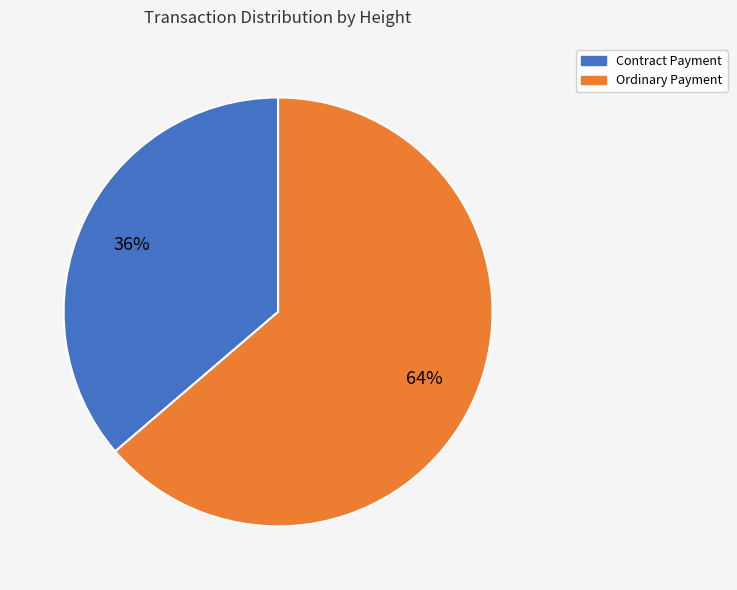

Is there any slice that represents more than half of the pie?

Yes